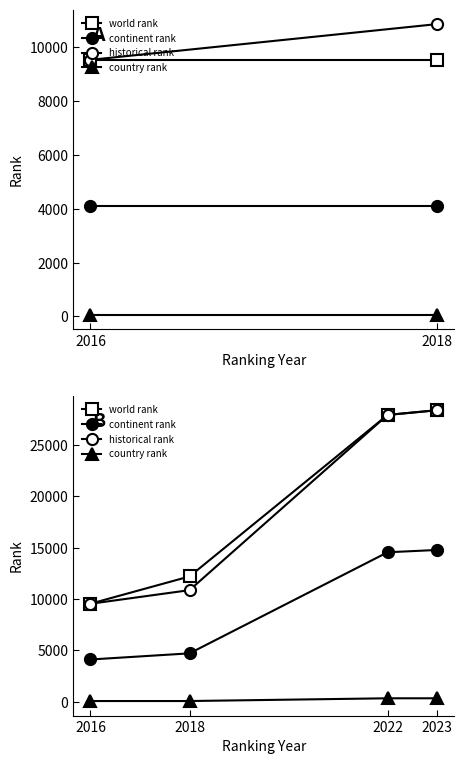

What is the greatest value displayed?

28406.0